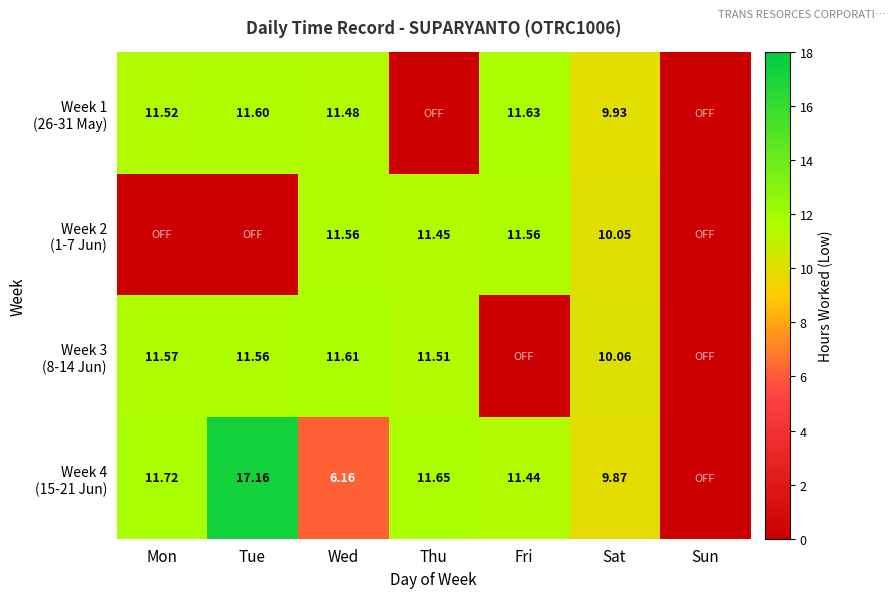

What is the average value of the Week 3 (8-14 Jun) series?

8.0